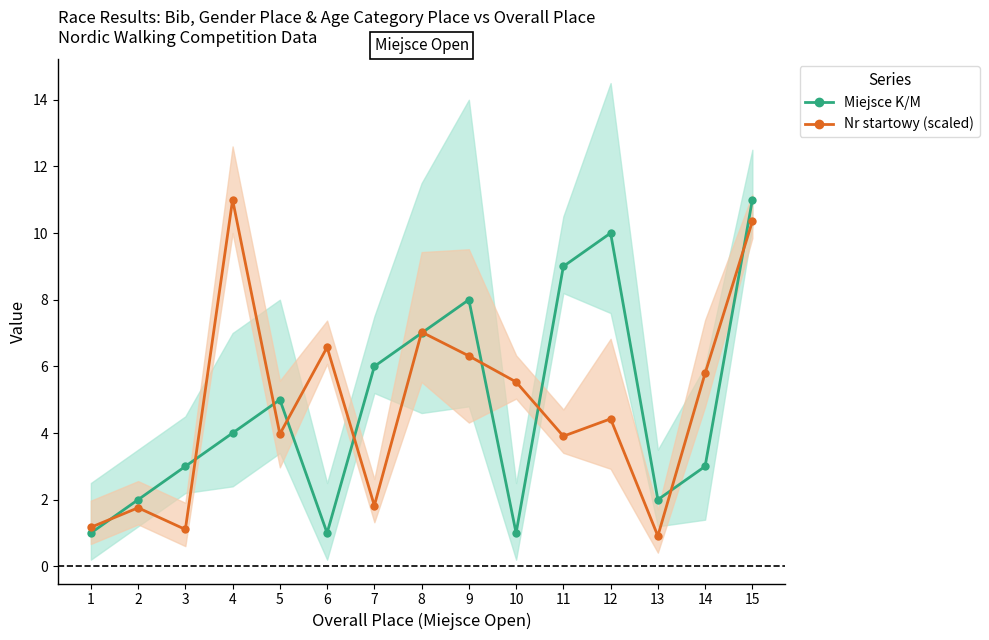

True or false: Miejsce K/M and Nr startowy (scaled) intersect in this chart.

True